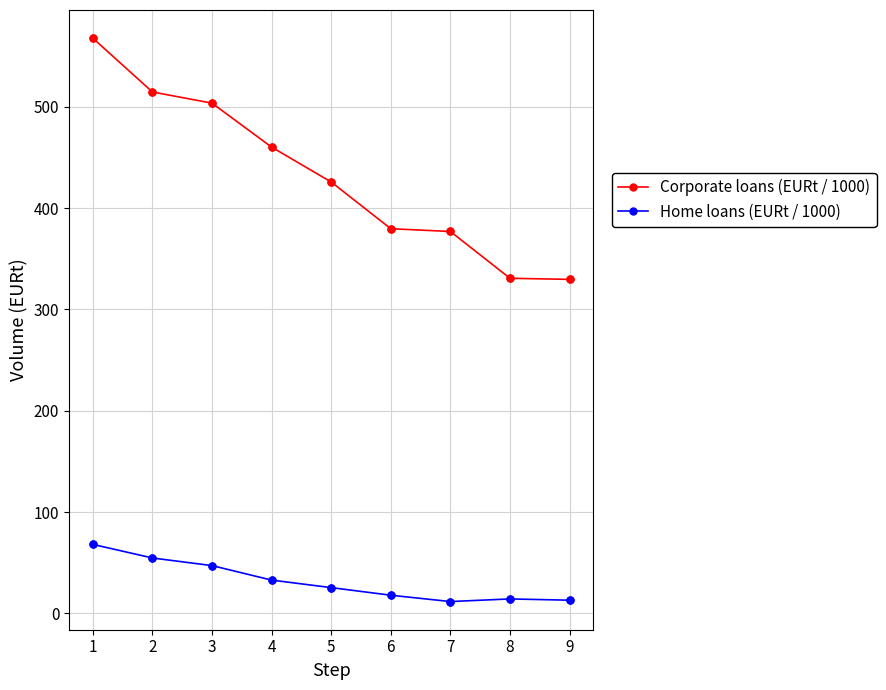

Which series has the largest total across all categories?

Corporate loans (EURt / 1000)